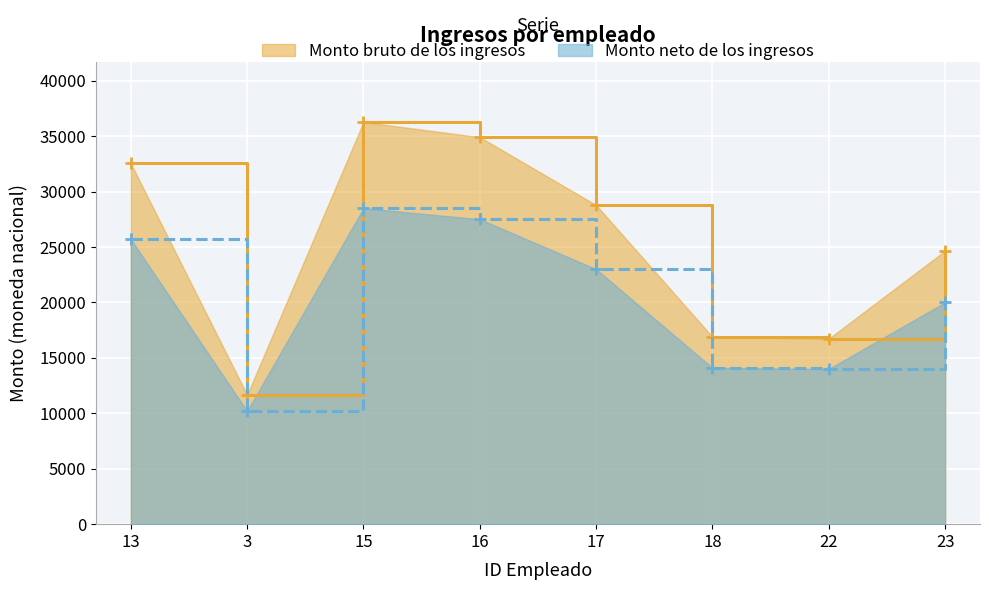

At which category is the sum across all series the highest?

15